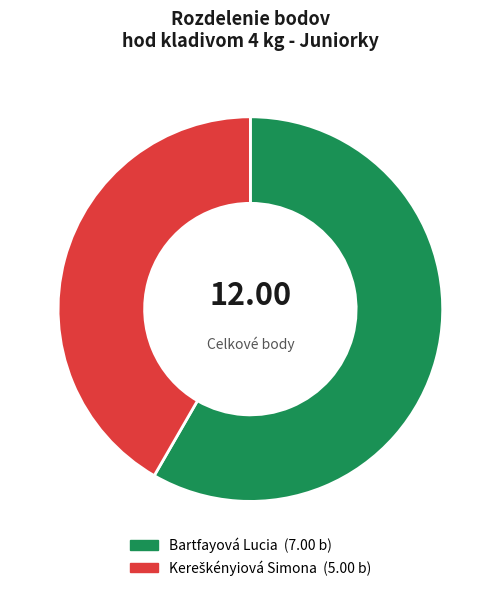

What is the largest slice in the pie chart?

Bartfayová Lucia